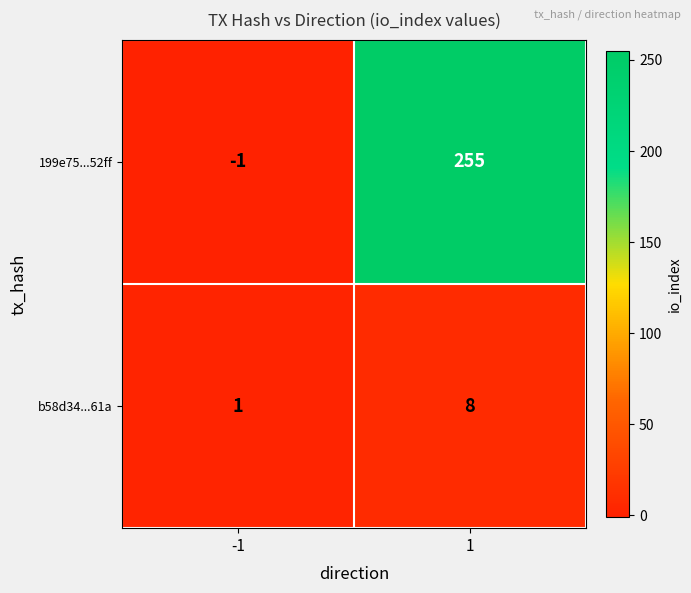

Which series has the largest range (max minus min)?

199e75...52ff